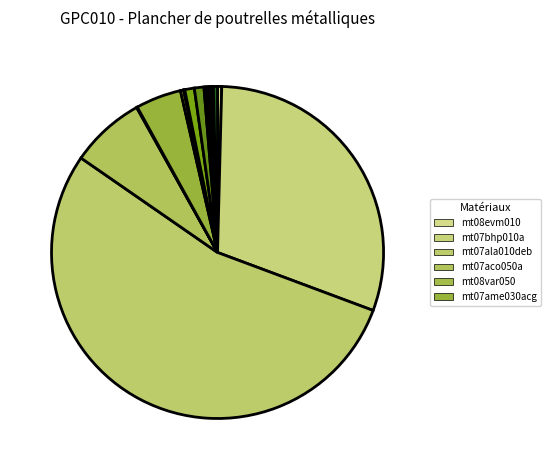

Does any single category account for the majority?

Yes